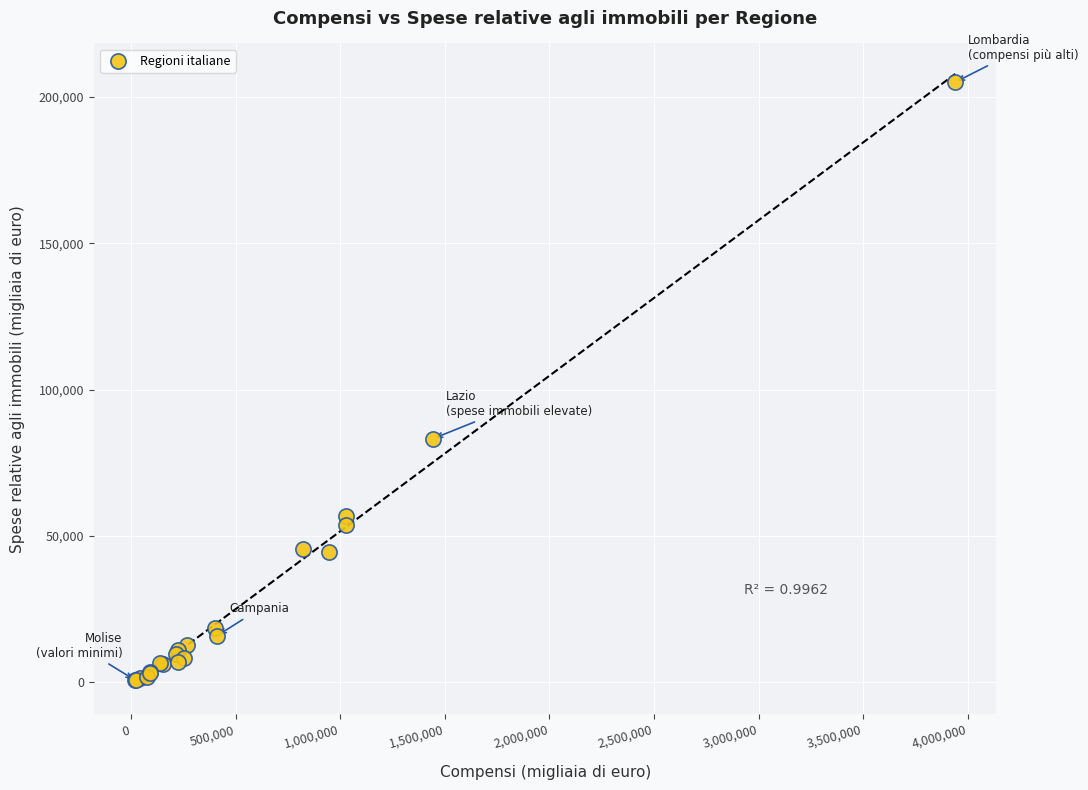

What Y value in the scatter plot is closest to 102849?

83242